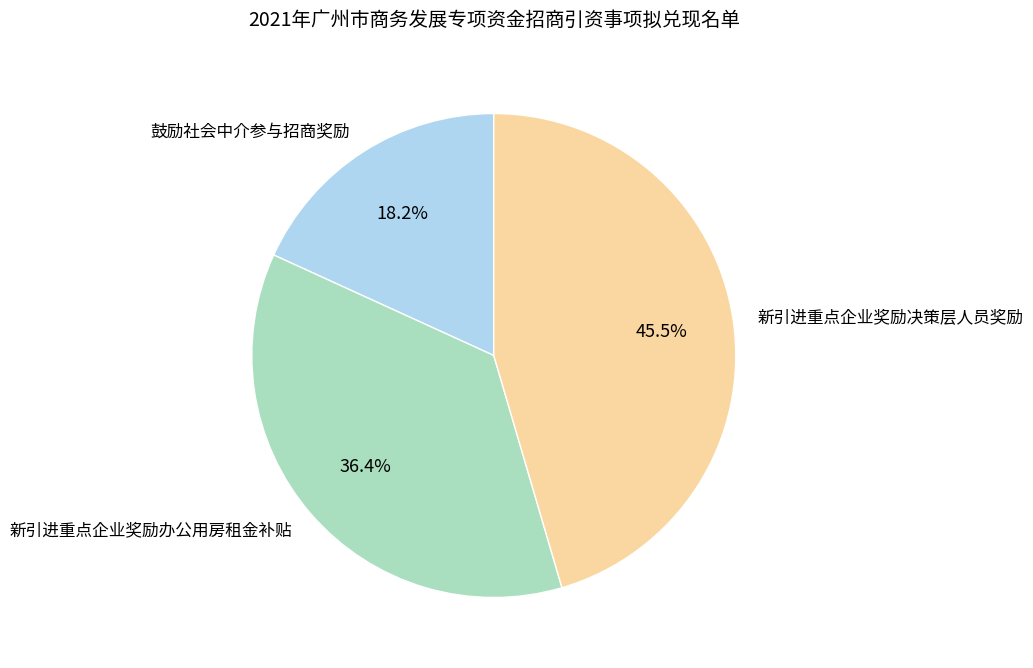

Do 新引进重点企业奖励办公用房租金补贴 and 鼓励社会中介参与招商奖励 together represent more than half of the pie?

Yes